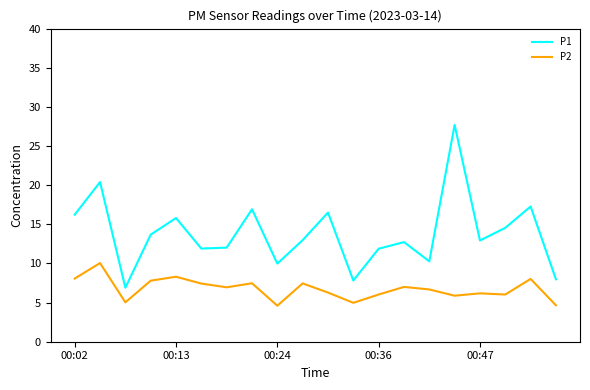

Rank the series by their average value, from highest to lowest.

P1, P2